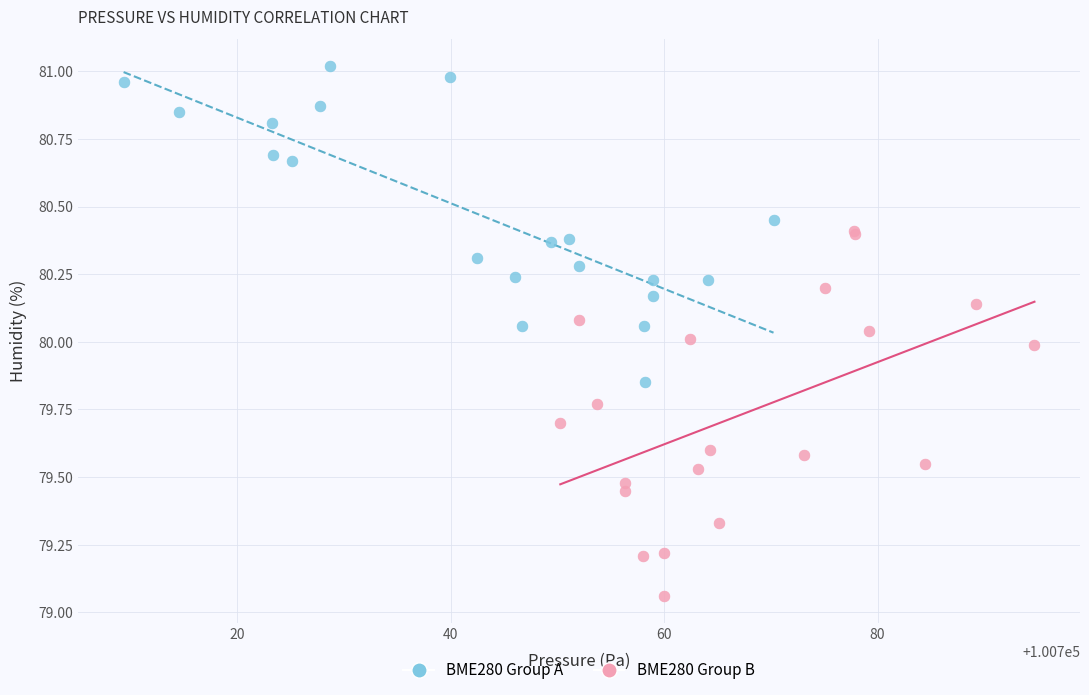

What are all the series names shown in the legend?

BME280 Group A, BME280 Group B